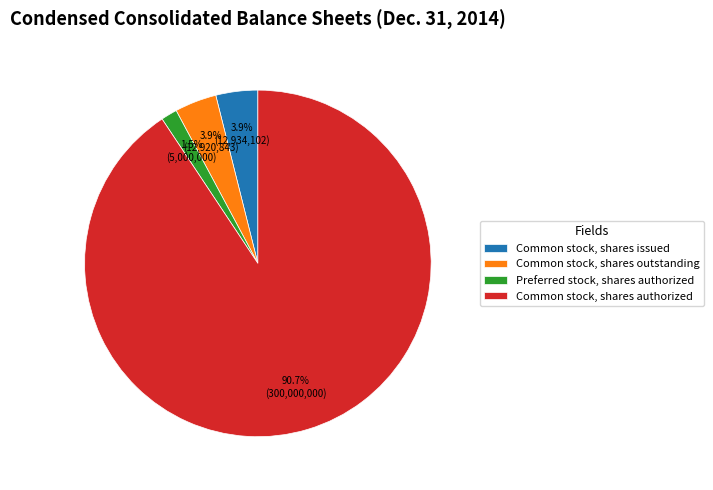

What is the largest slice in the pie chart?

Common stock, shares authorized